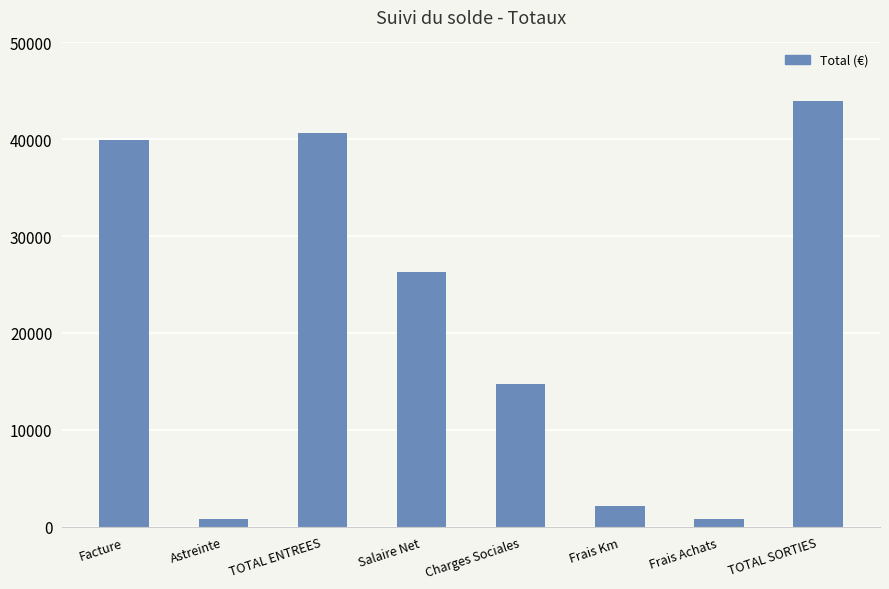

What is the sum of the values at TOTAL ENTREES and Frais Km?

42713.7